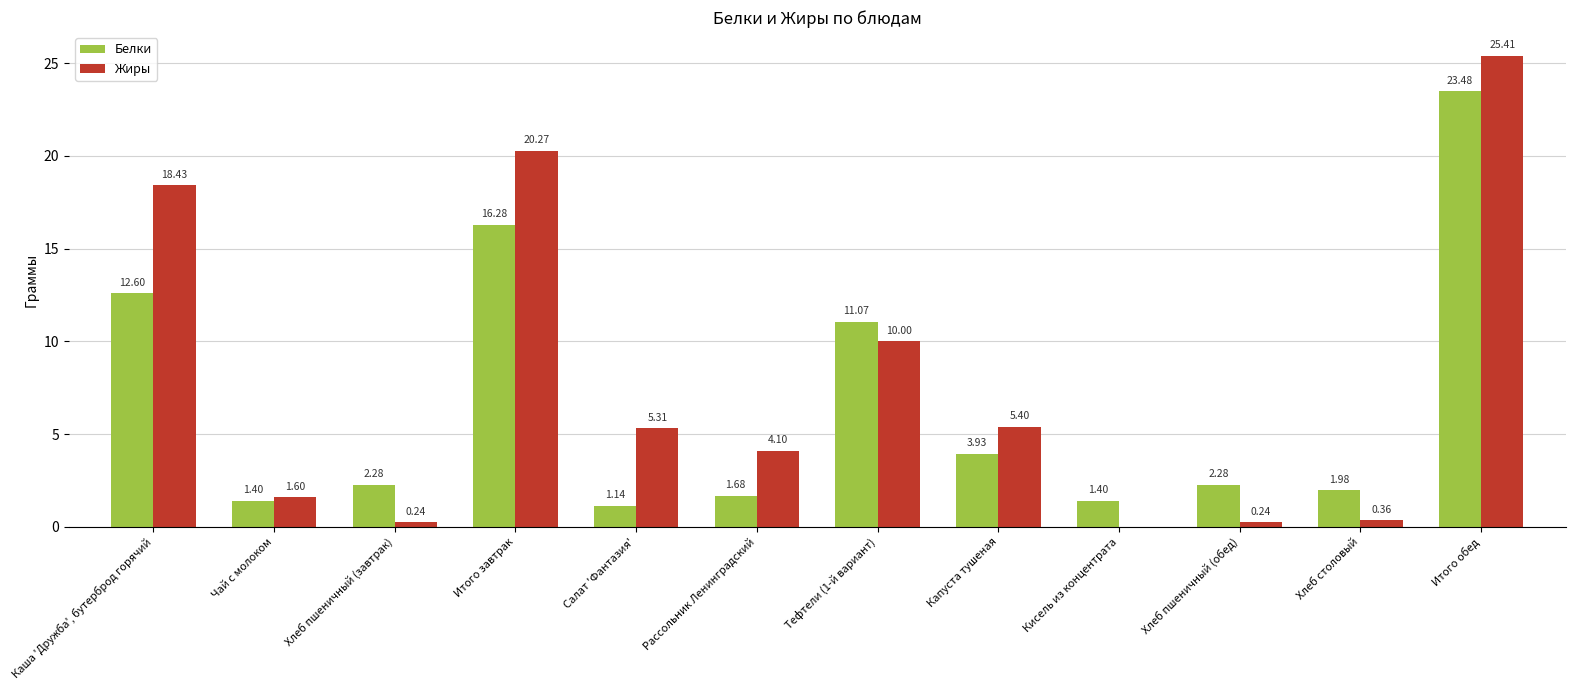

Which series changed the most between Чай с молоком and Итого обед?

Жиры